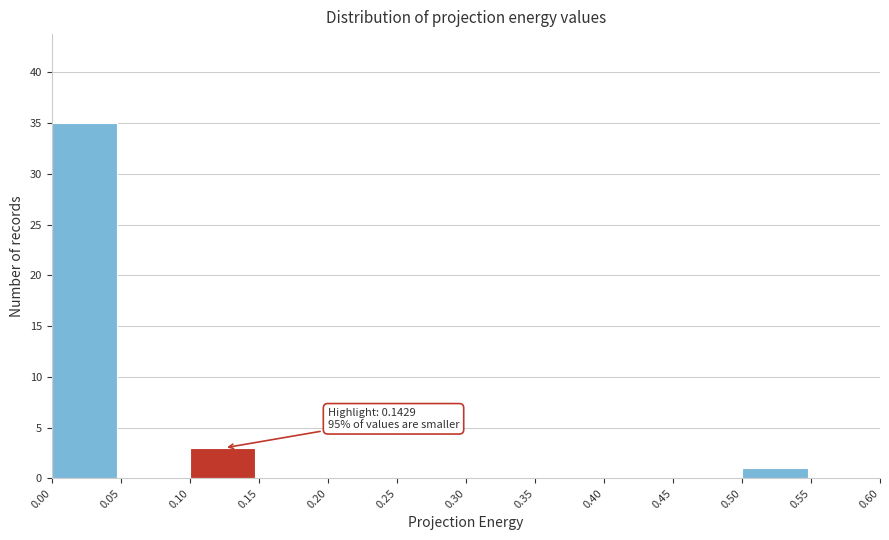

Which range on the x-axis has the tallest bar?

0.00 to 0.05